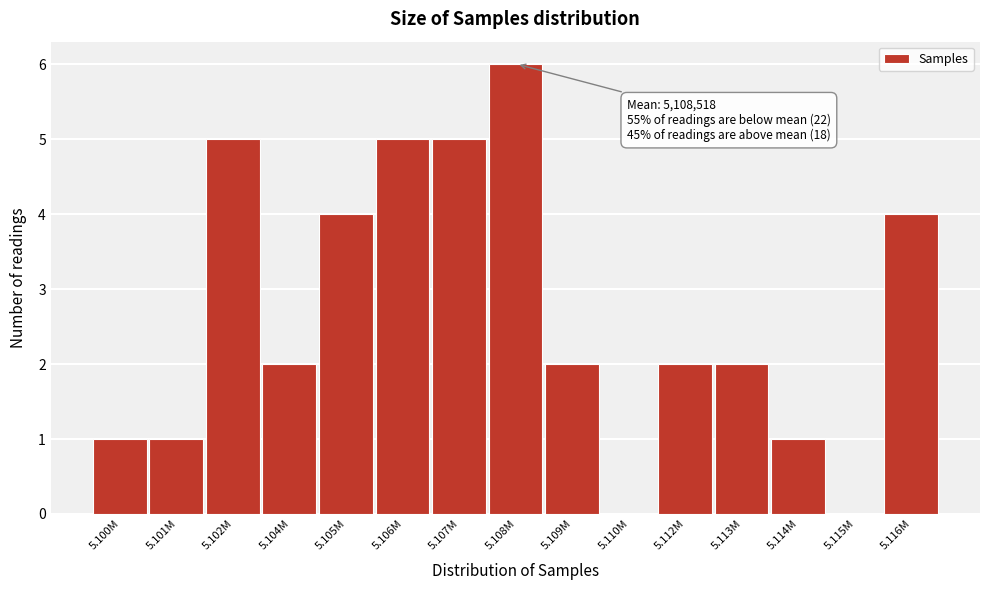

Reading right to left, what are all the values shown in this chart?

5.116M=4	5.115M=0	5.114M=1	5.113M=2	5.112M=2	5.110M=0	5.109M=2	5.108M=6	5.107M=5	5.106M=5	5.105M=4	5.104M=2	5.102M=5	5.101M=1	5.100M=1